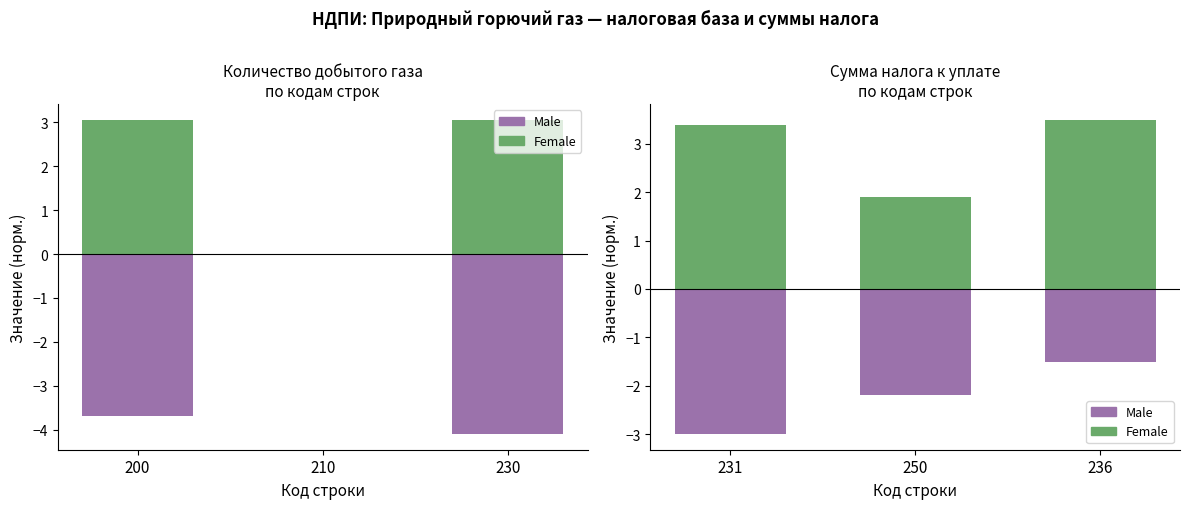

How many values in the Сумма налога (-) series are below -2?

2